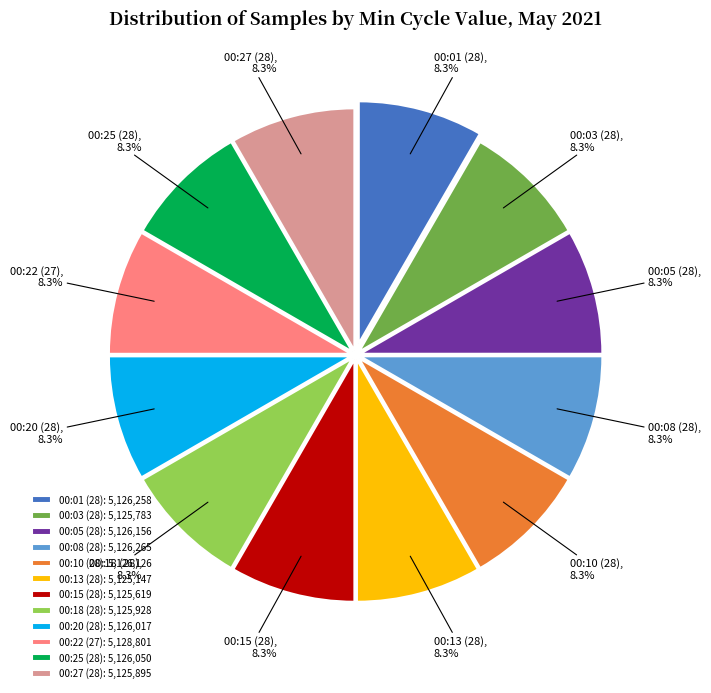

Is there any slice that represents more than half of the pie?

No